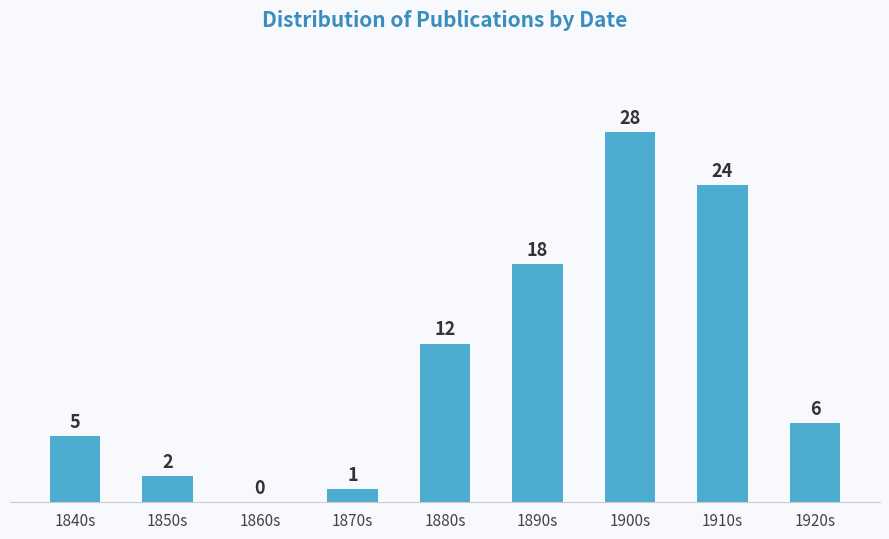

Reading left to right, extract all data points from this chart.

1840s=5	1850s=2	1860s=0	1870s=1	1880s=12	1890s=18	1900s=28	1910s=24	1920s=6